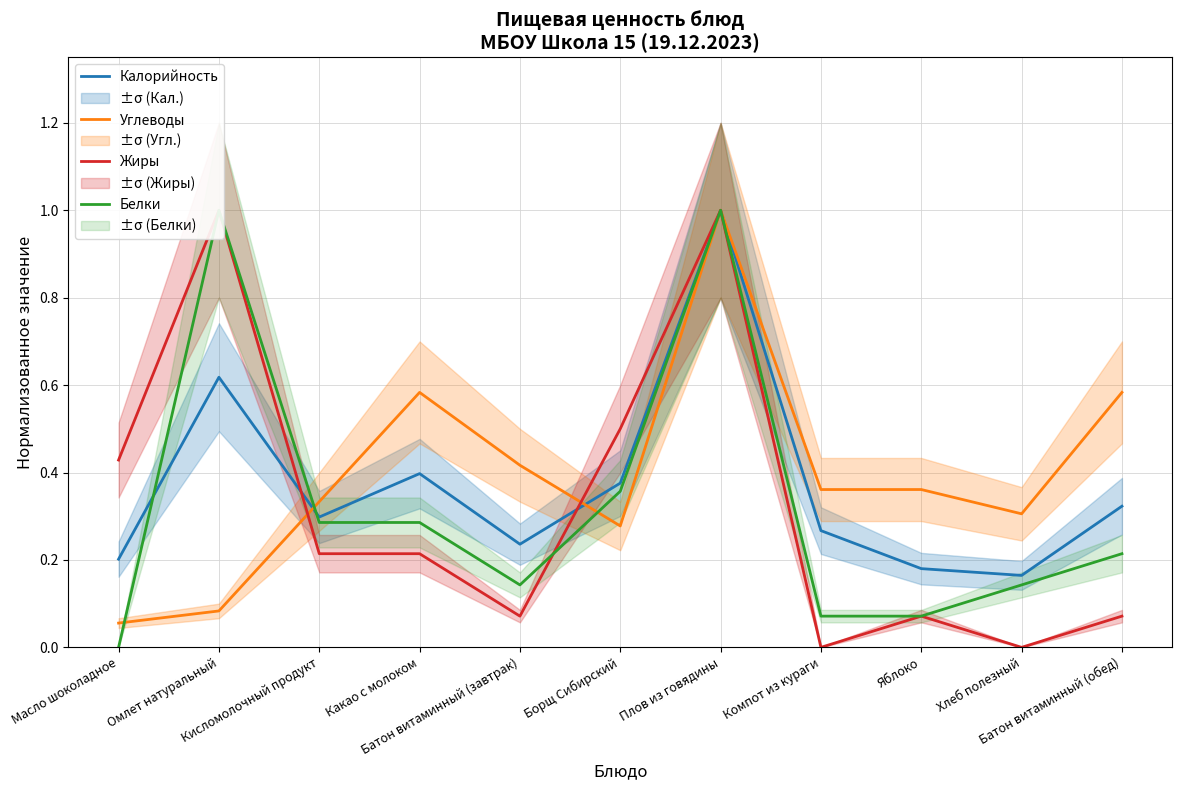

Between Кисломолочный продукт and Батон витаминный (завтрак), which series saw the biggest shift?

Жиры